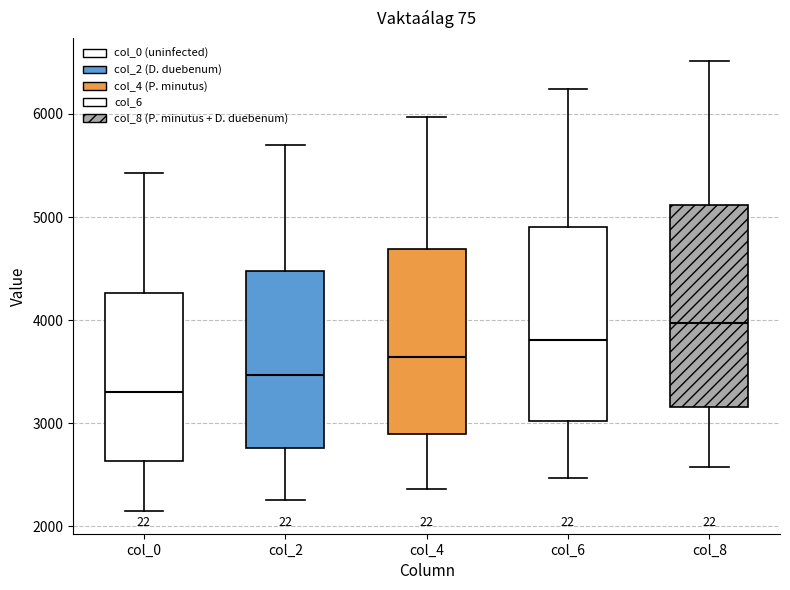

Reading left to right, read every box against the y-axis: the position of its median line, the range the box covers, and the ends of its whiskers. The values are not printed on the chart, so give them approximately, as read against the axis.

col_0: median 3300, box 2600 to 4300, whiskers 2100 to 5400
col_2: median 3500, box 2800 to 4500, whiskers 2300 to 5700
col_4: median 3600, box 2900 to 4700, whiskers 2400 to 6000
col_6: median 3800, box 3000 to 4900, whiskers 2500 to 6200
col_8: median 4000, box 3200 to 5100, whiskers 2600 to 6500